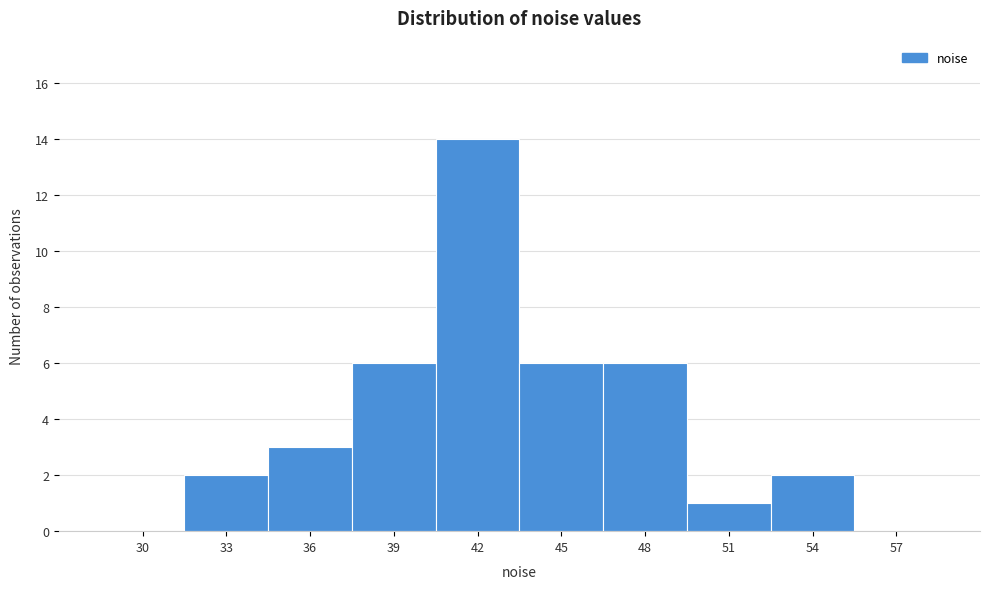

Reading left to right, transcribe all the data shown in this chart.

30=0	33=2	36=3	39=6	42=14	45=6	48=6	51=1	54=2	57=0